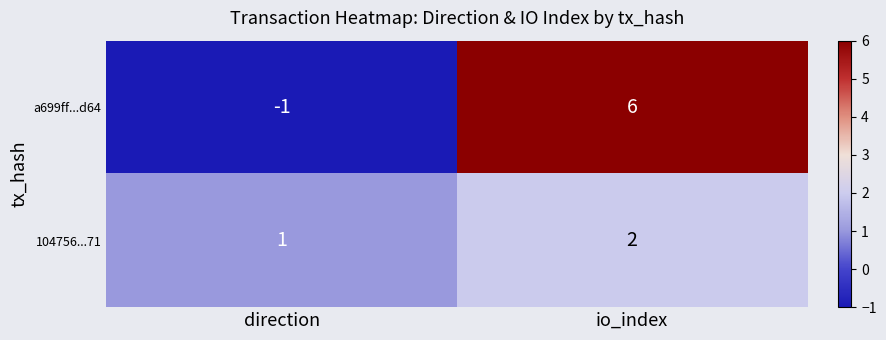

Where is a699ff...d64 nearest to the value 2?

direction